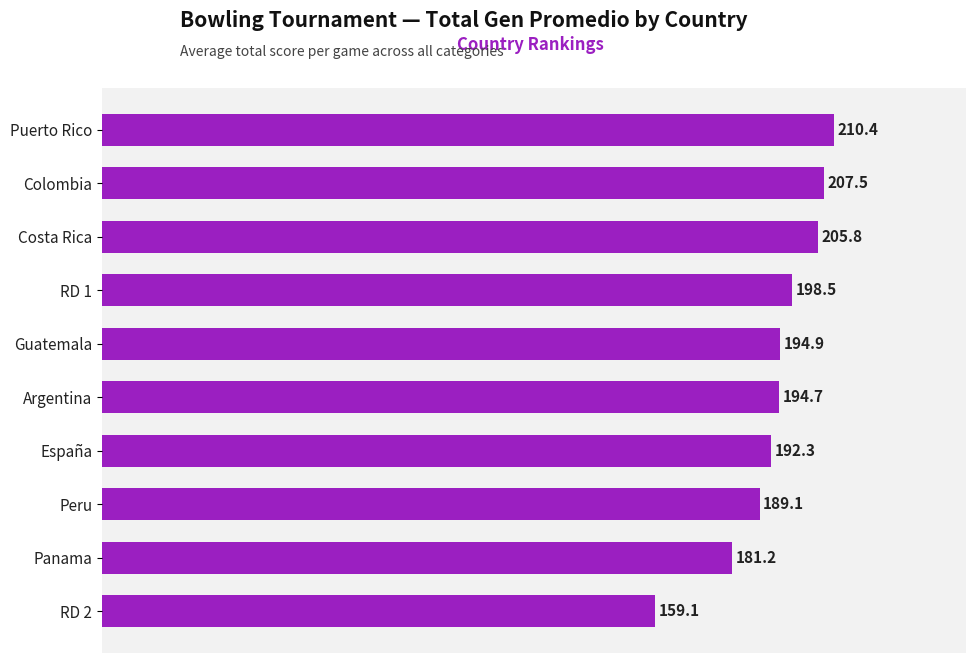

Approximately how many times larger is the value at Costa Rica compared to Colombia?

1.0